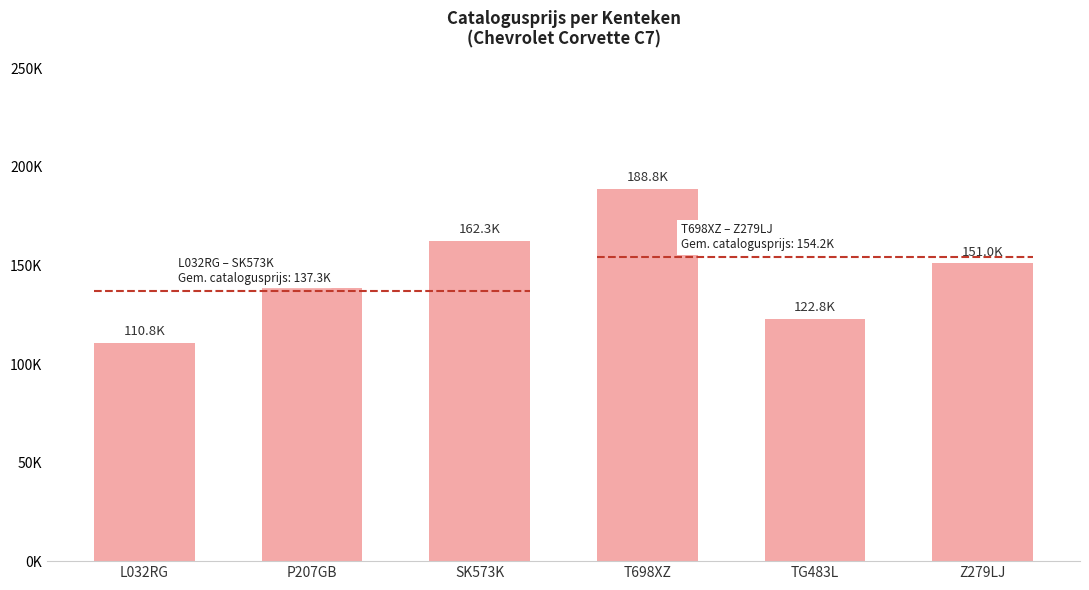

Reading left to right, transcribe all the data shown in this chart.

110846	138674	162333	188798	122781	151006